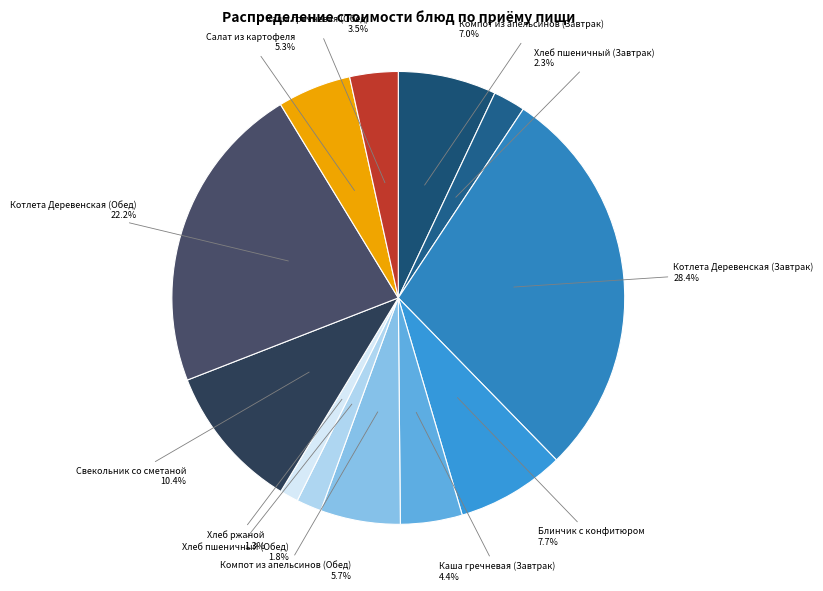

How many slices are in this pie chart?

12